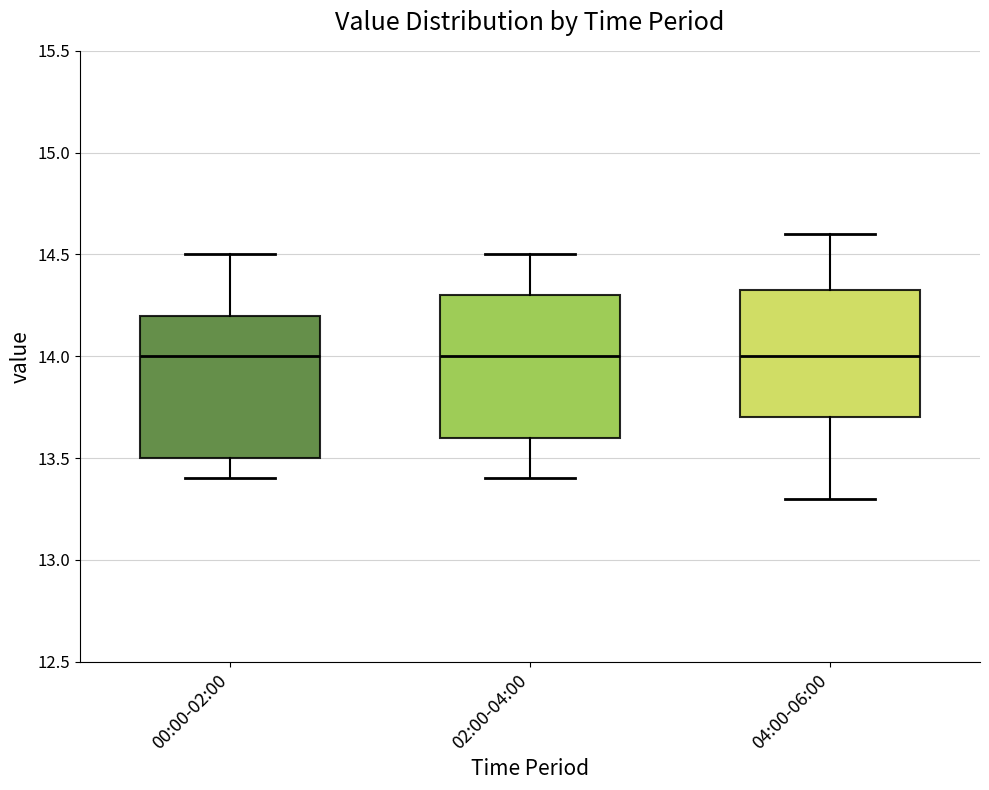

Reading left to right, transcribe this box plot: for each box, give where its median line is, the range the box spans, and where its two whiskers end, as read against the y-axis. The values are not printed on the chart, so give them approximately, as read against the axis.

00:00-02:00: median 14.00, box 13.50 to 14.20, whiskers 13.40 to 14.50
02:00-04:00: median 14.00, box 13.60 to 14.30, whiskers 13.40 to 14.50
04:00-06:00: median 14.00, box 13.70 to 14.35, whiskers 13.30 to 14.60